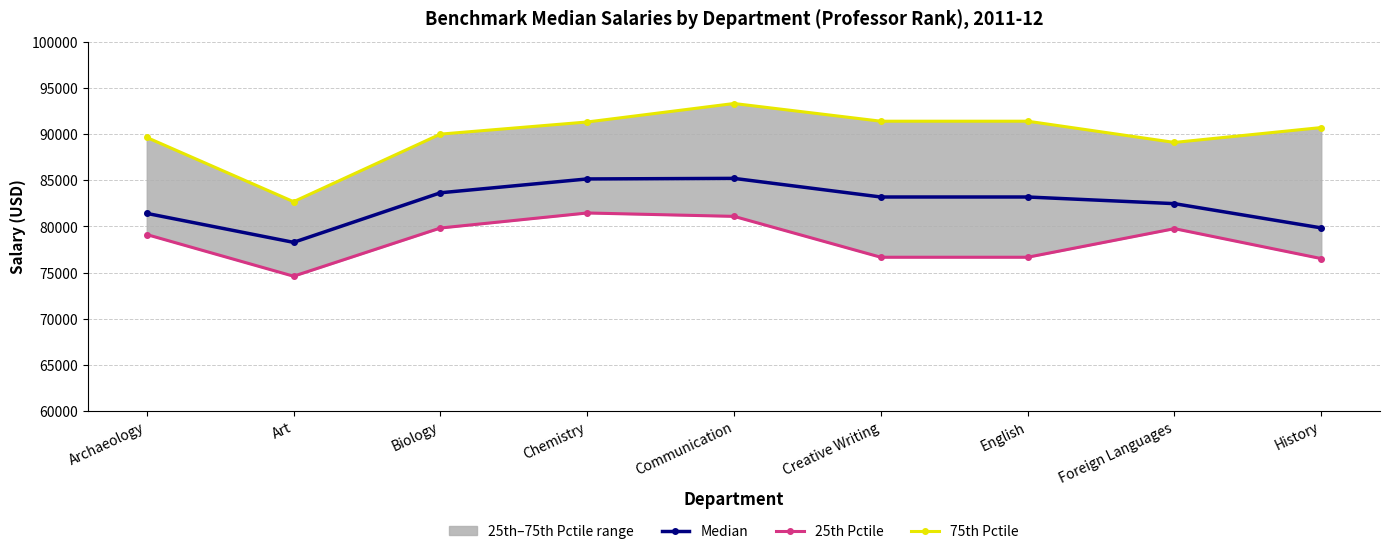

What is the difference between the 25th Pctile values at Chemistry and Creative Writing?

4801